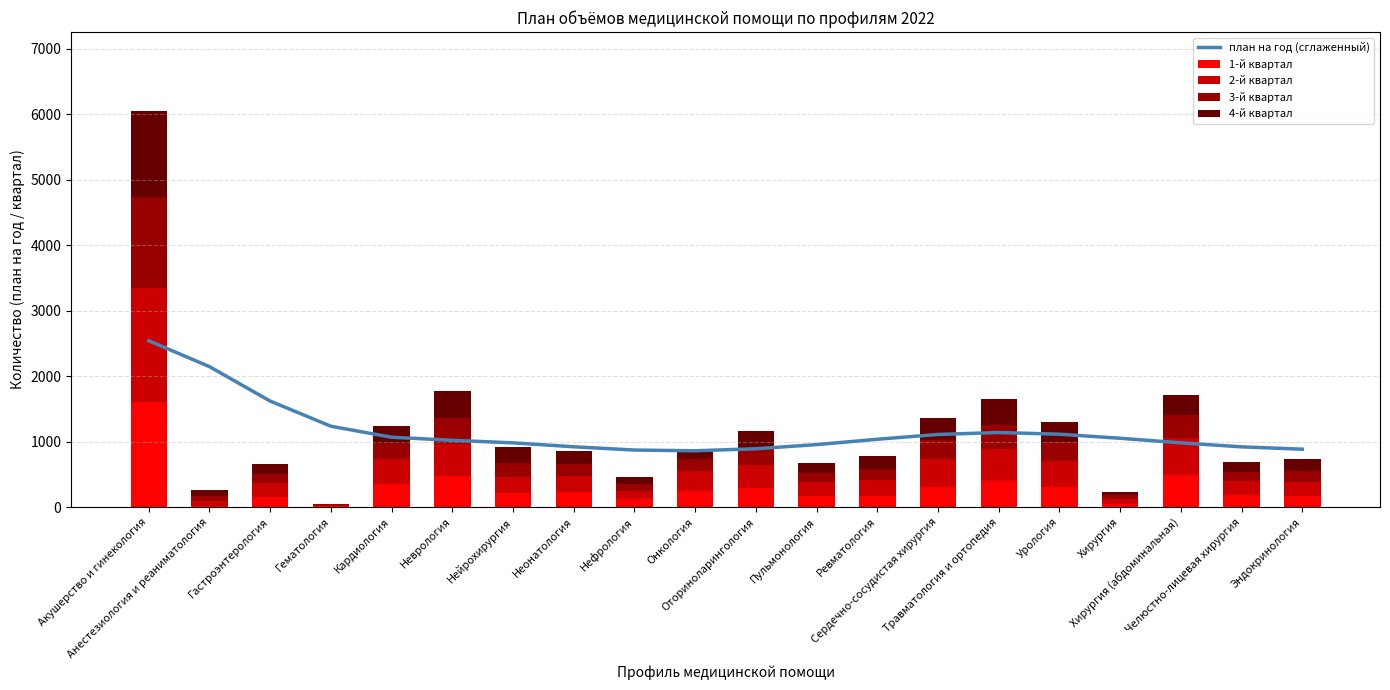

At which category is the sum across all series the highest?

Акушерство и гинекология